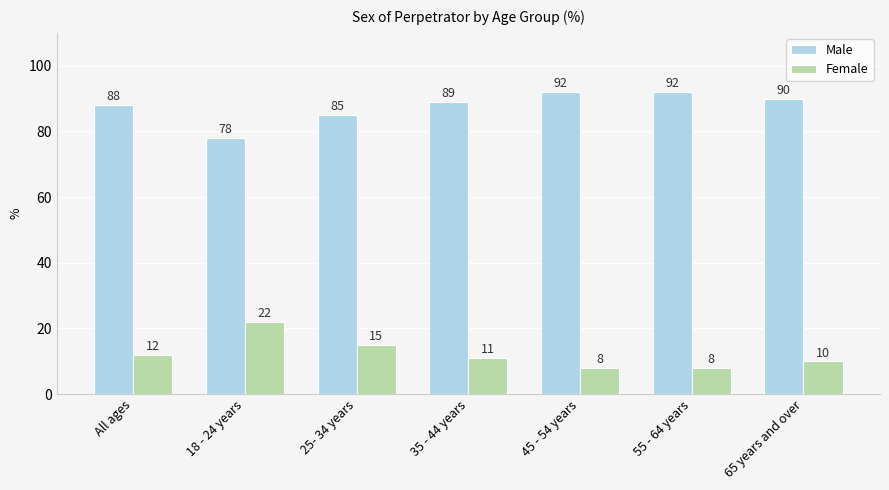

What is the label of the 3rd bar from the left?

25- 34 years